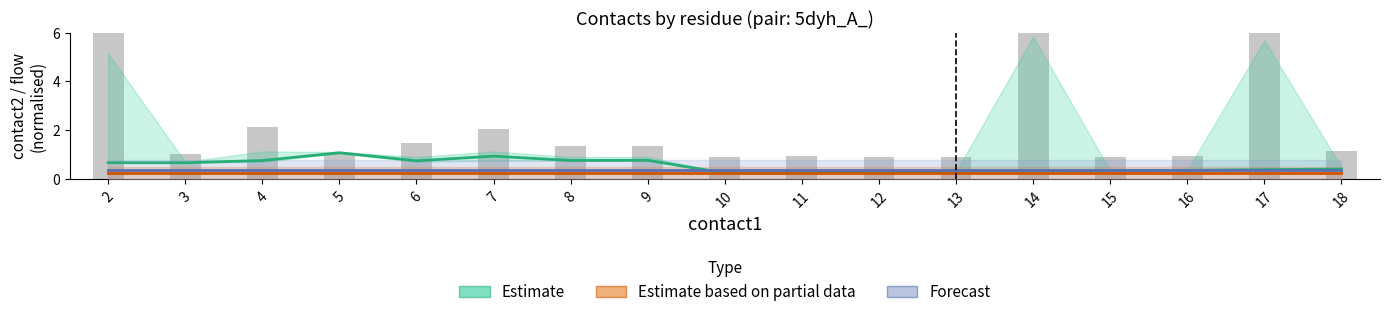

What is the value of the 11th bar from the left?

0.9